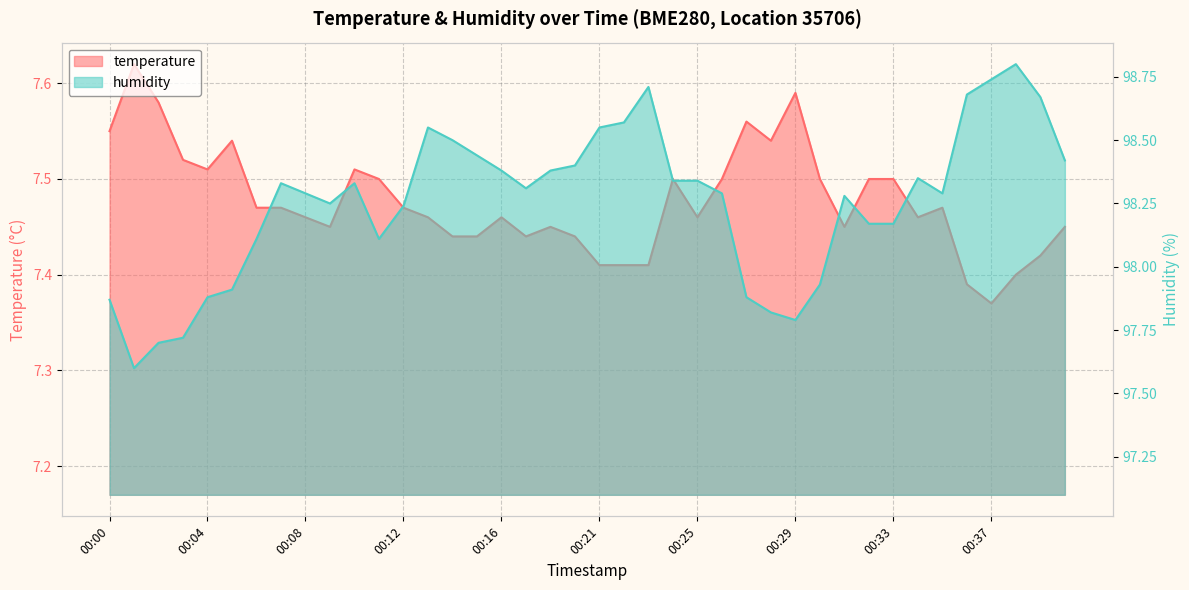

Rank the series at 00:00 from highest to lowest value.

humidity, temperature